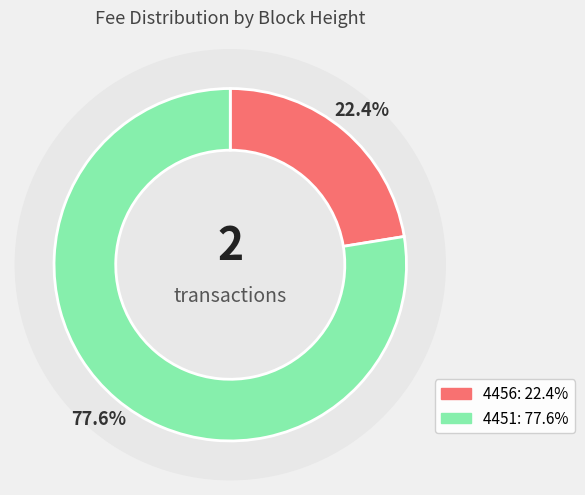

What is the largest slice in the pie chart?

4451